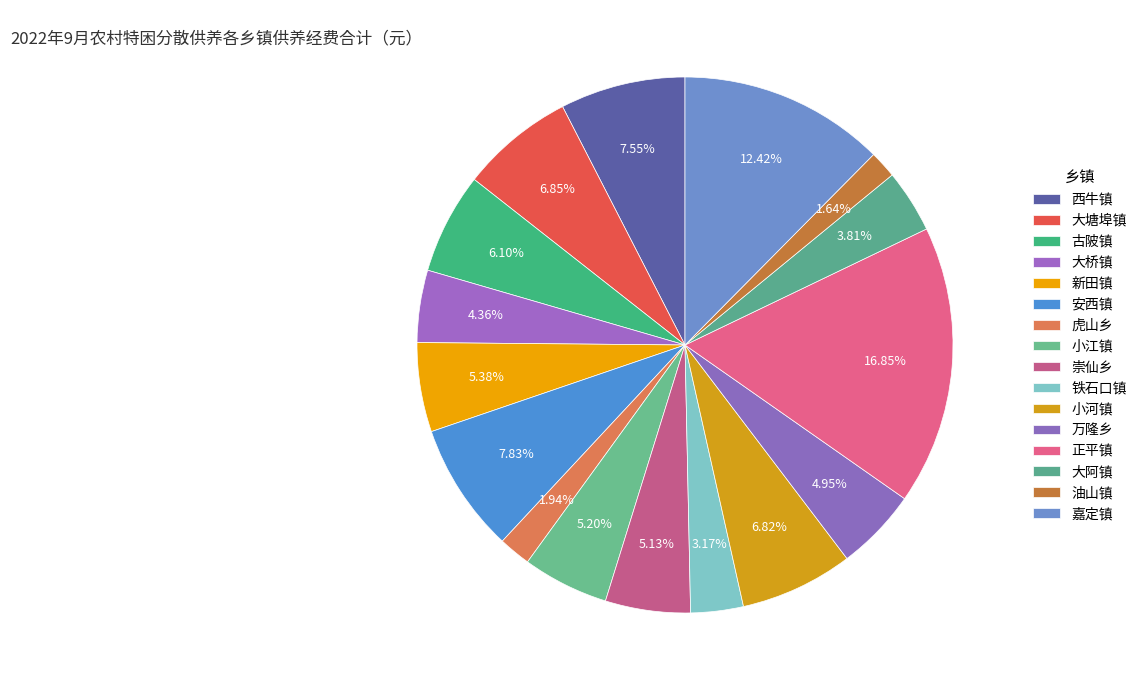

How many segments does this pie chart have?

16